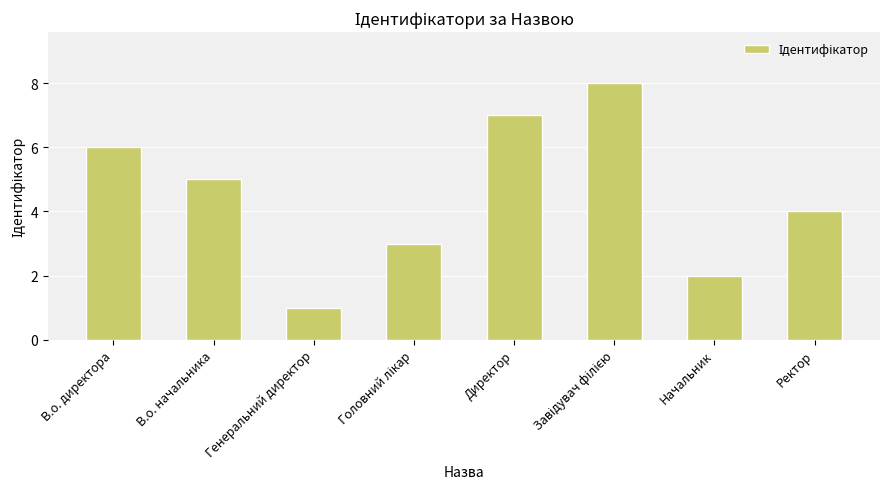

How many values are below 5?

4